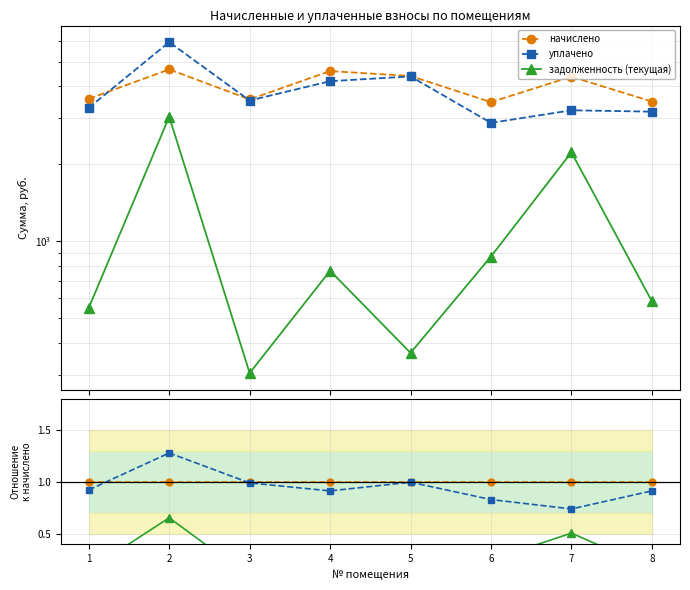

Which series has the largest total across all categories?

начислено